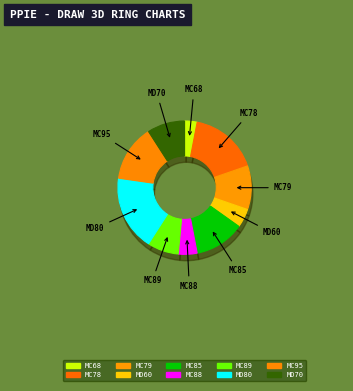

True or false: MC85 accounts for 1% of the total.

False